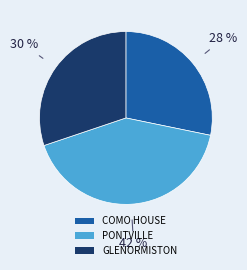

Does GLENORMISTON represent more than half of the total?

No